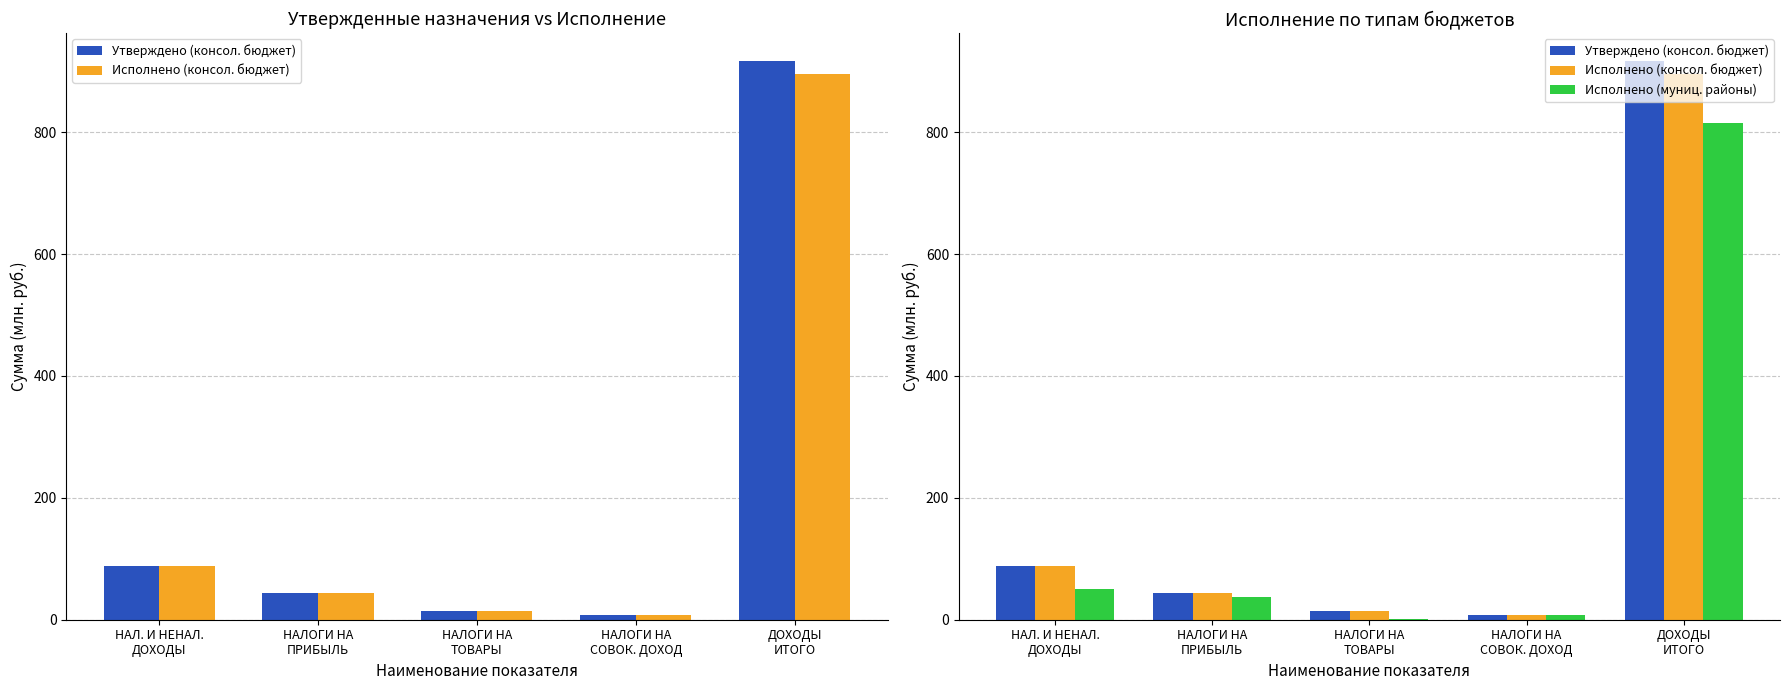

What is the difference between the highest and lowest values at НАЛОГИ НА
ПРИБЫЛЬ?

7.5